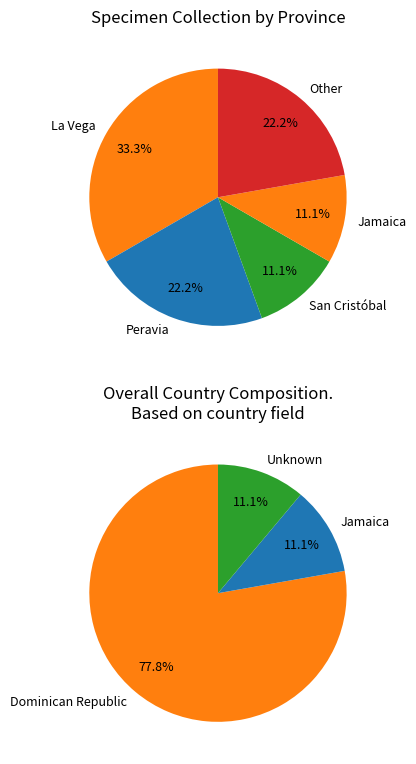

To the nearest percent, what portion does San Cristobal represent?

11%